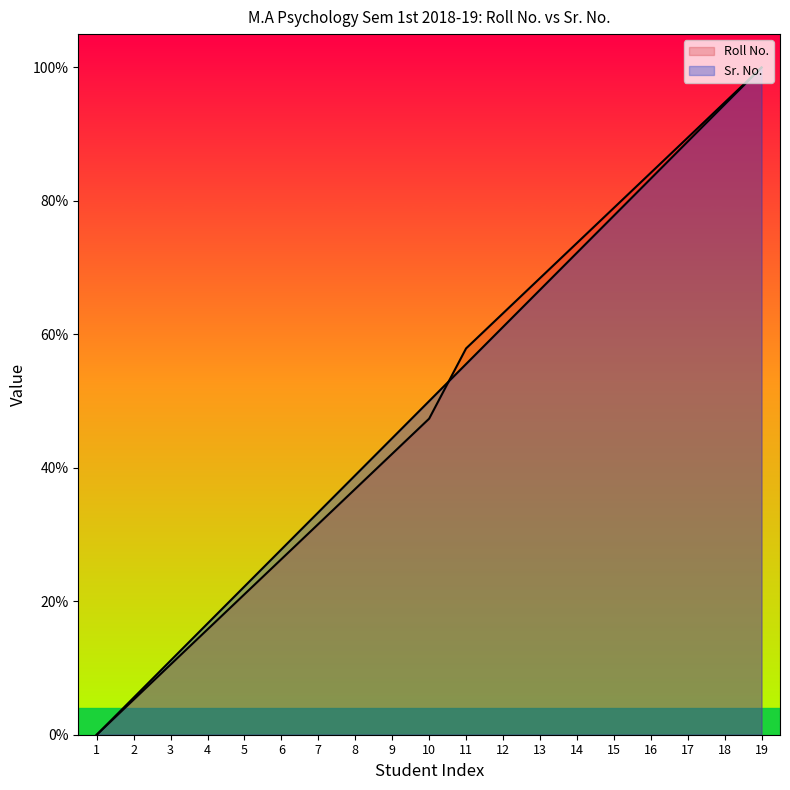

Reading left to right, transcribe all the data shown in this chart.

Roll No.: 1=0.0	2=5.3	3=10.5	4=15.8	5=21.1	6=26.3	7=31.6	8=36.8	9=42.1	10=47.4	11=57.9	12=63.2	13=68.4	14=73.7	15=78.9	16=84.2	17=89.5	18=94.7	19=100.0
Sr. No.: 1=0.0	2=5.6	3=11.1	4=16.7	5=22.2	6=27.8	7=33.3	8=38.9	9=44.4	10=50.0	11=55.6	12=61.1	13=66.7	14=72.2	15=77.8	16=83.3	17=88.9	18=94.4	19=100.0